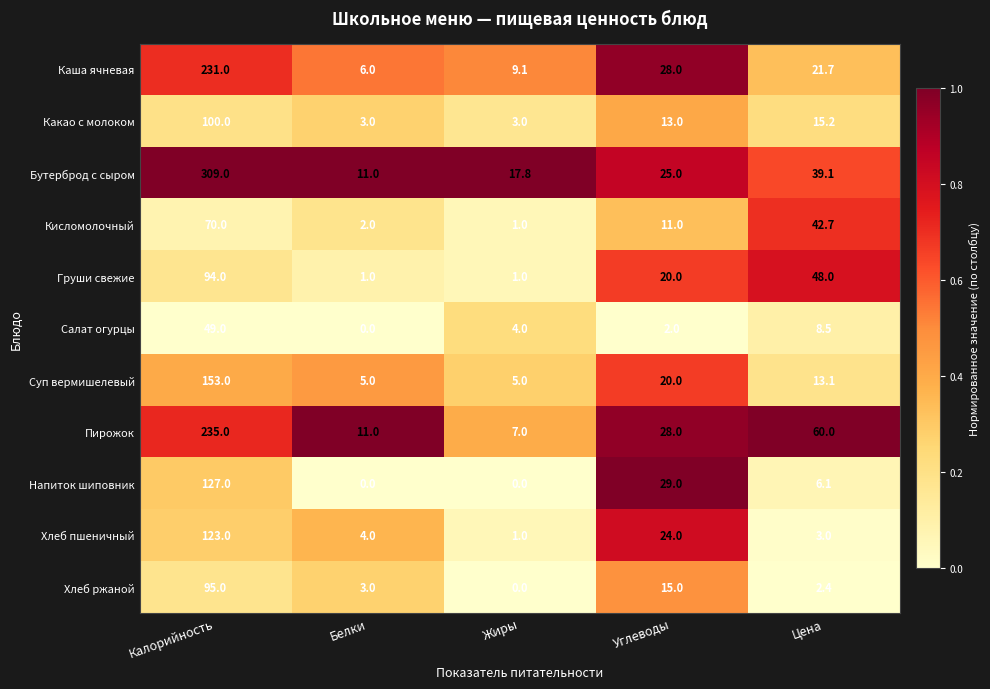

What is the difference between the maximum and minimum values in the Хлеб ржаной series?

95.0